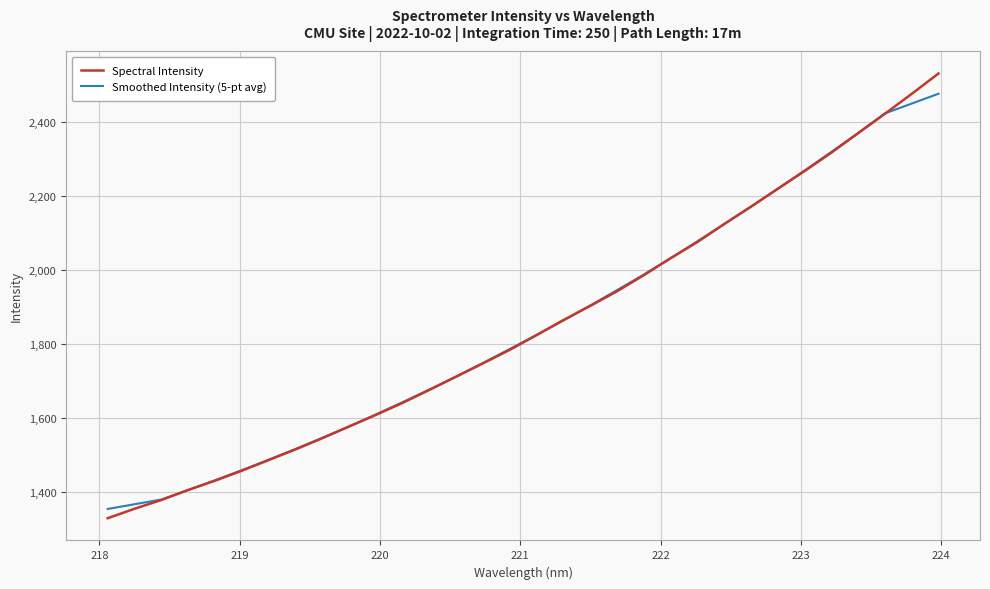

What is the lowest value of the Smoothed Intensity (5-pt avg) series?

1353.4